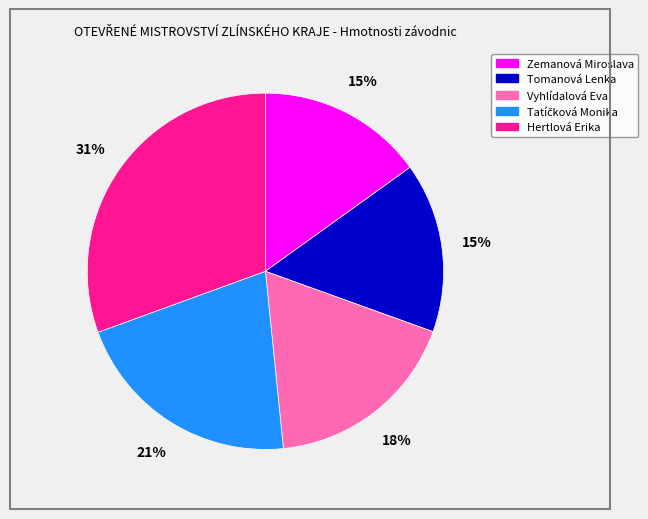

Which slice is the largest?

Hertlová Erika